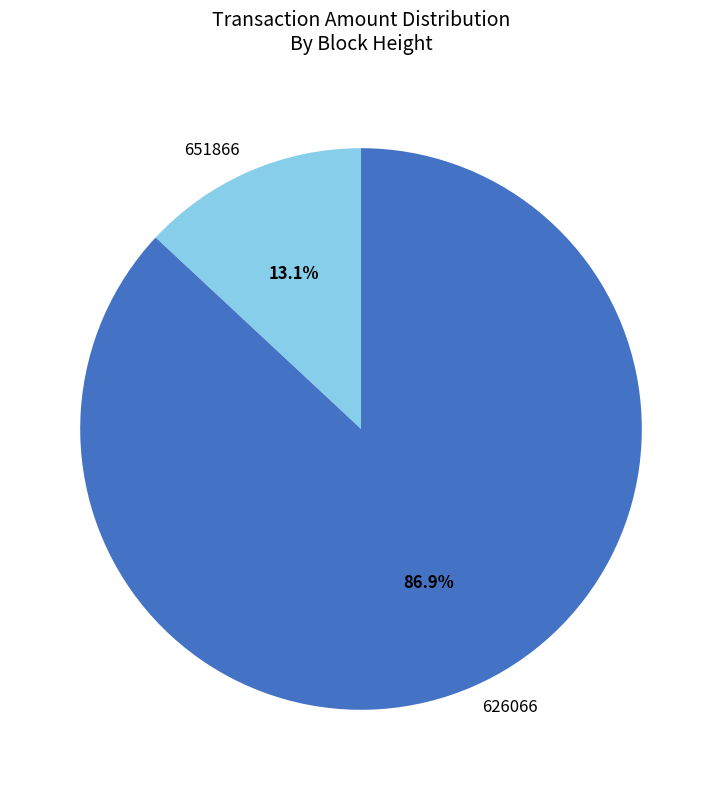

To the nearest percent, what percentage of the pie is 651866?

13%